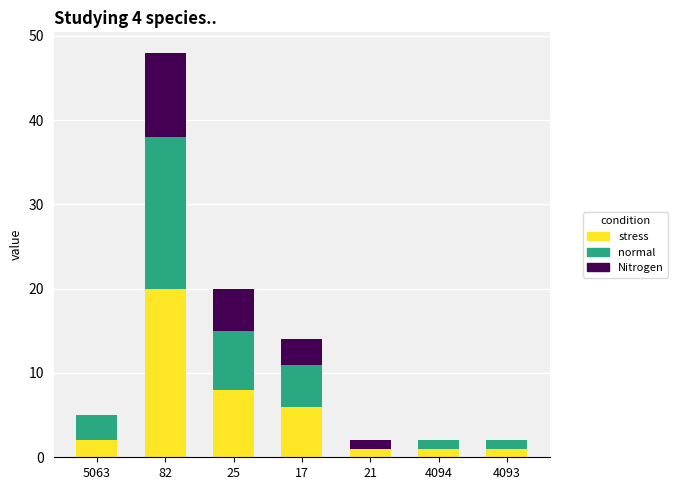

What is the average value of the stress series?

6